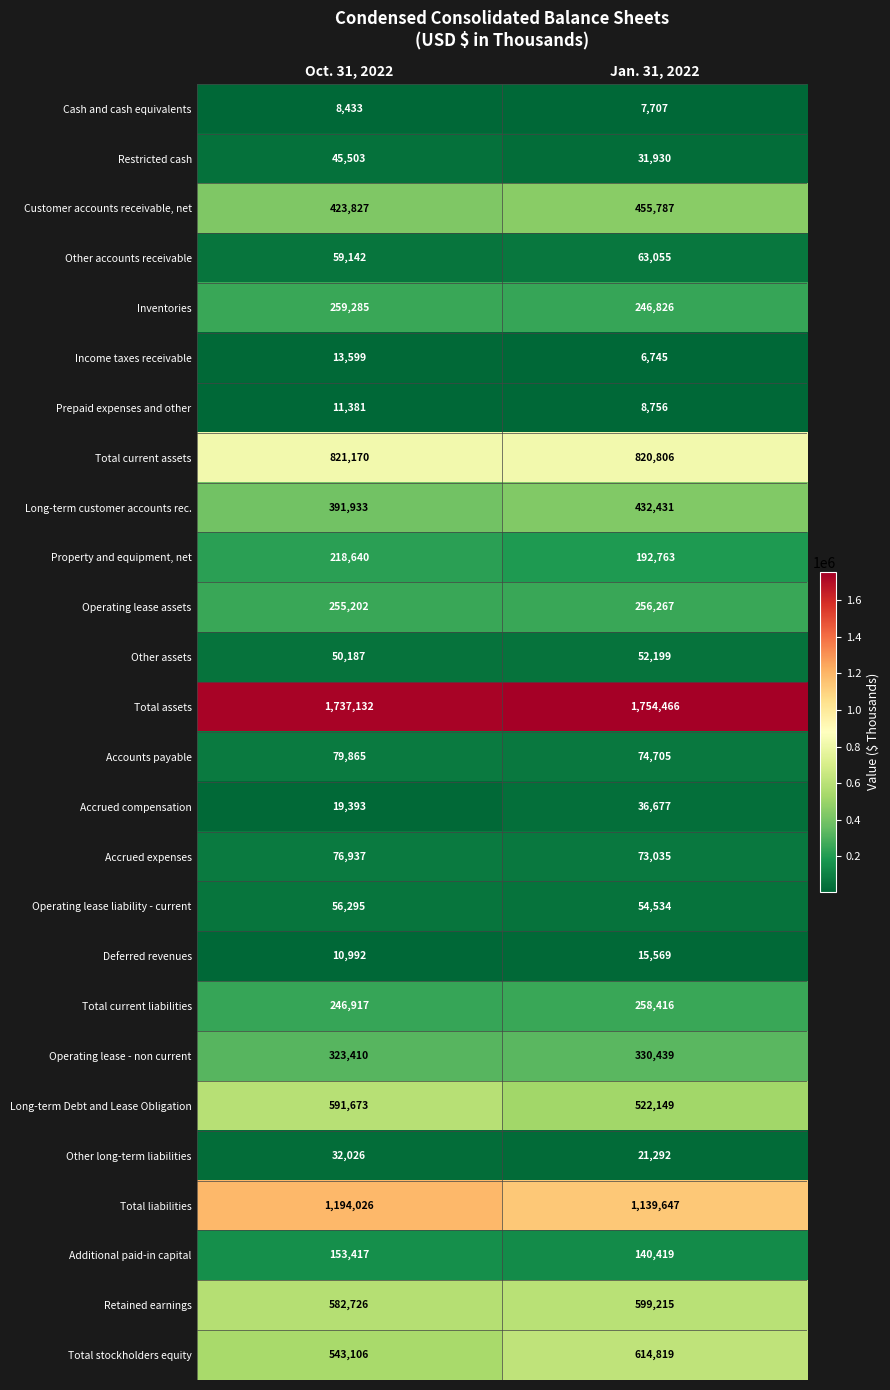

How many categories are shown in the chart?

2